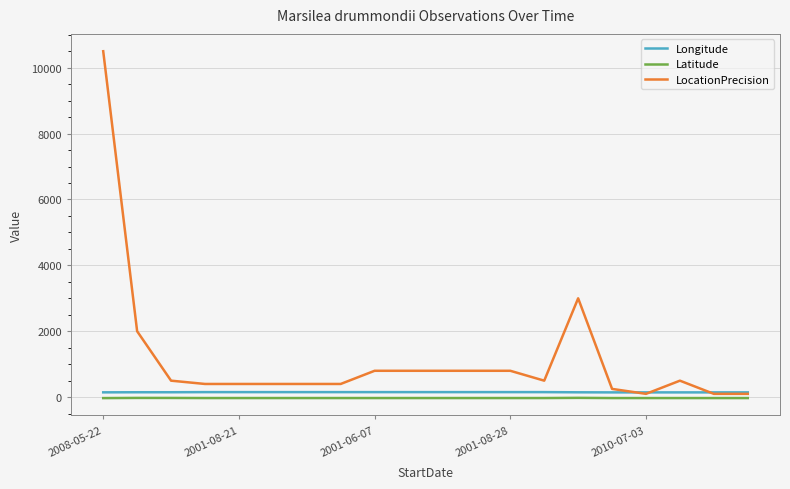

True or false: Latitude has more than 0 interior local peaks.

True